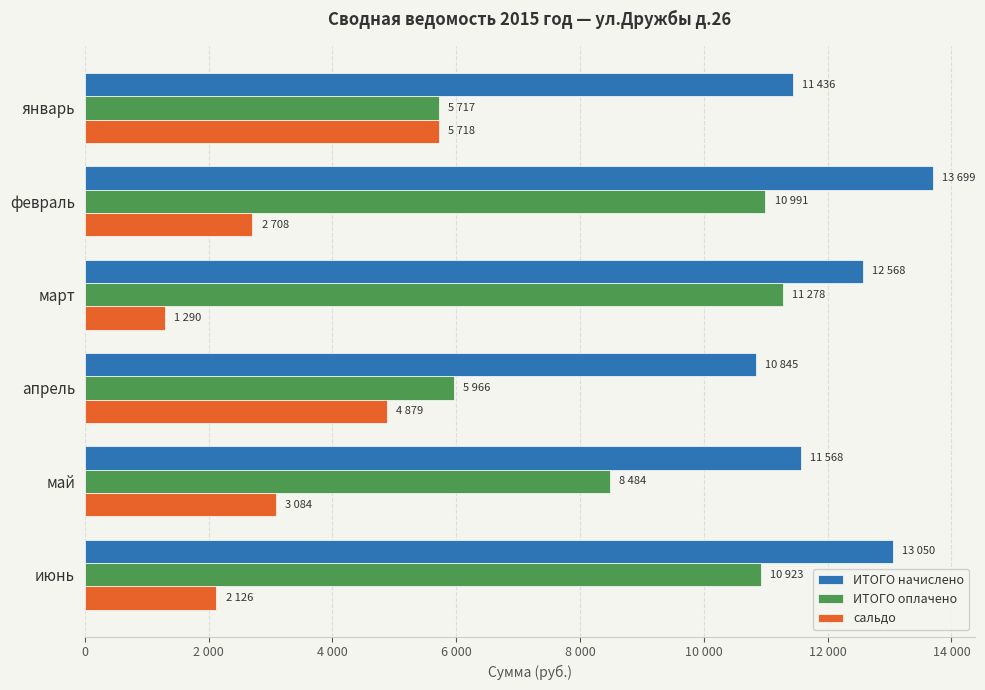

What are all the series names shown in the legend?

ИТОГО начислено, ИТОГО оплачено, сальдо